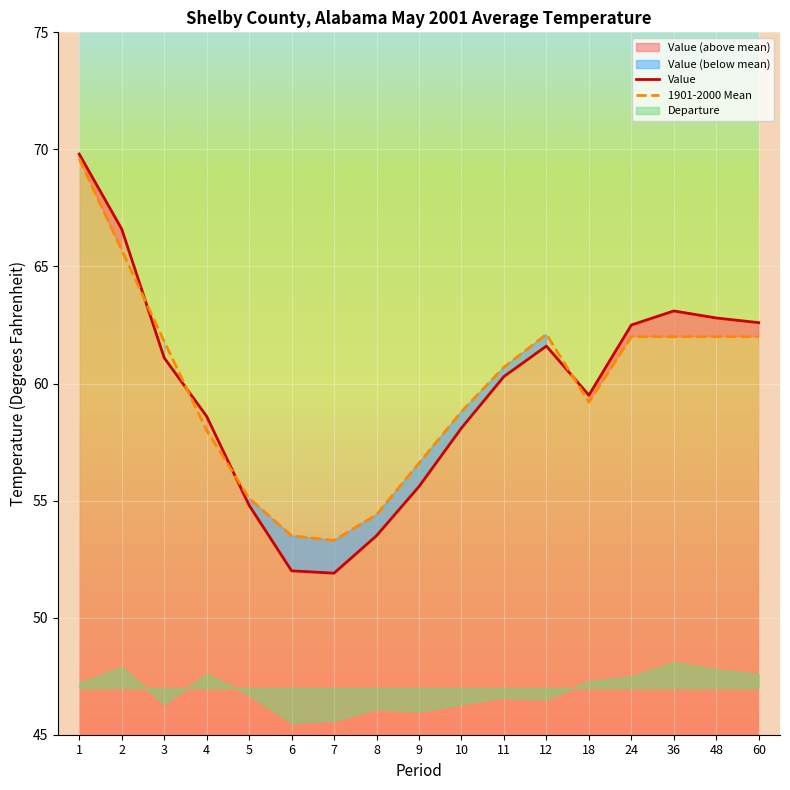

List the labels in order of 1901-2000 Mean value, largest first.

1, 2, 12, 24, 36, 48, 60, 3, 11, 18, 10, 4, 9, 5, 8, 6, 7